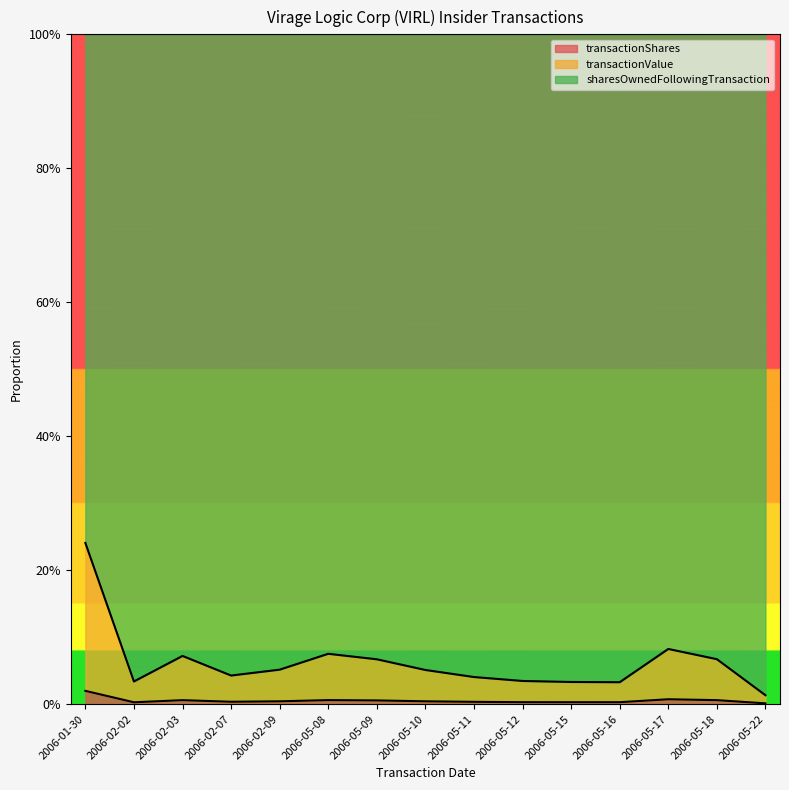

Which series has the largest total across all categories?

transactionShares